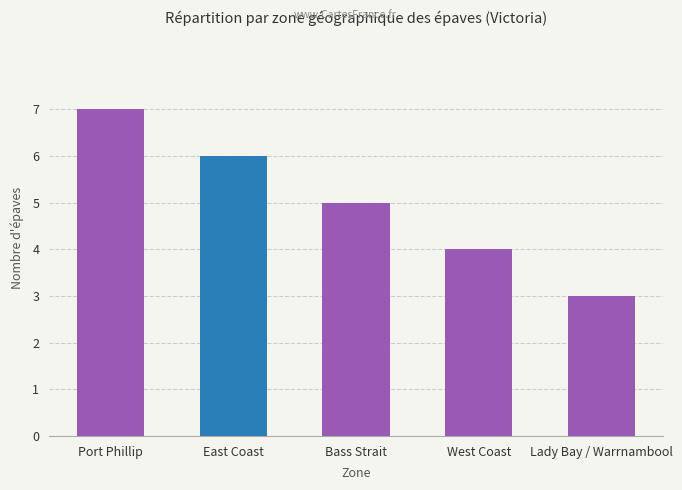

Reading right to left, extract all data points from this chart.

3	4	5	6	7